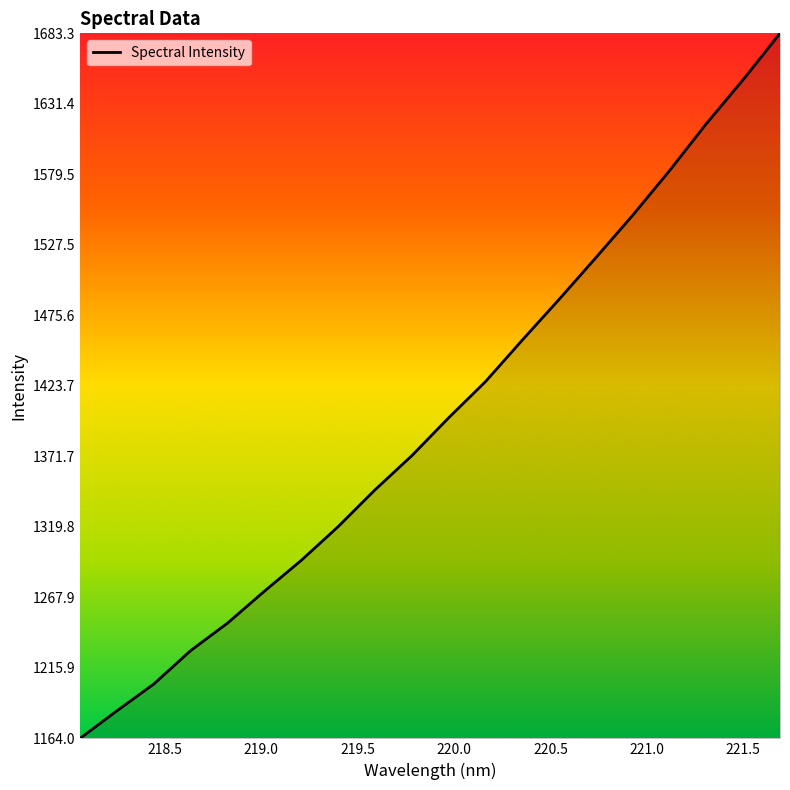

How many values are below 1400?

10